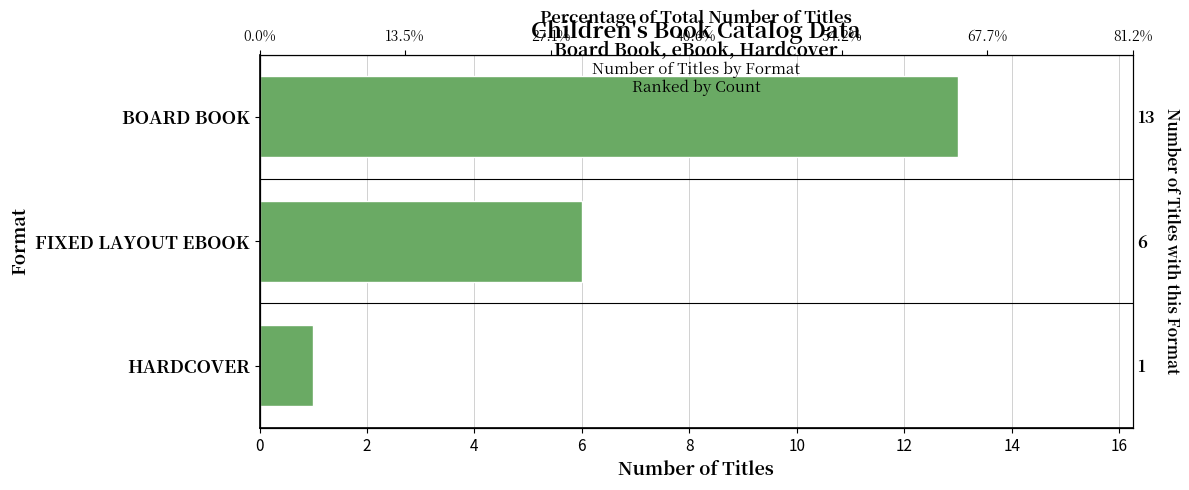

What is the average value?

7